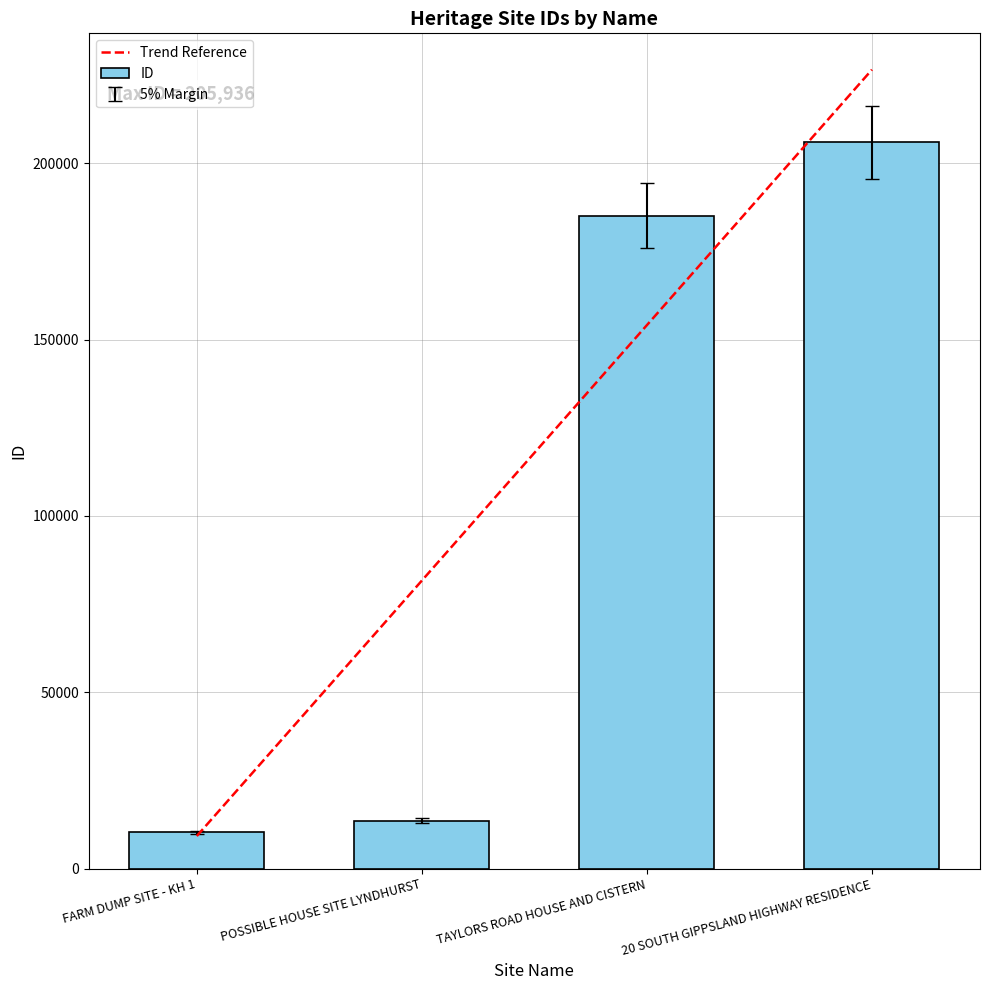

What is the label of the 3rd bar from the right?

POSSIBLE HOUSE SITE LYNDHURST